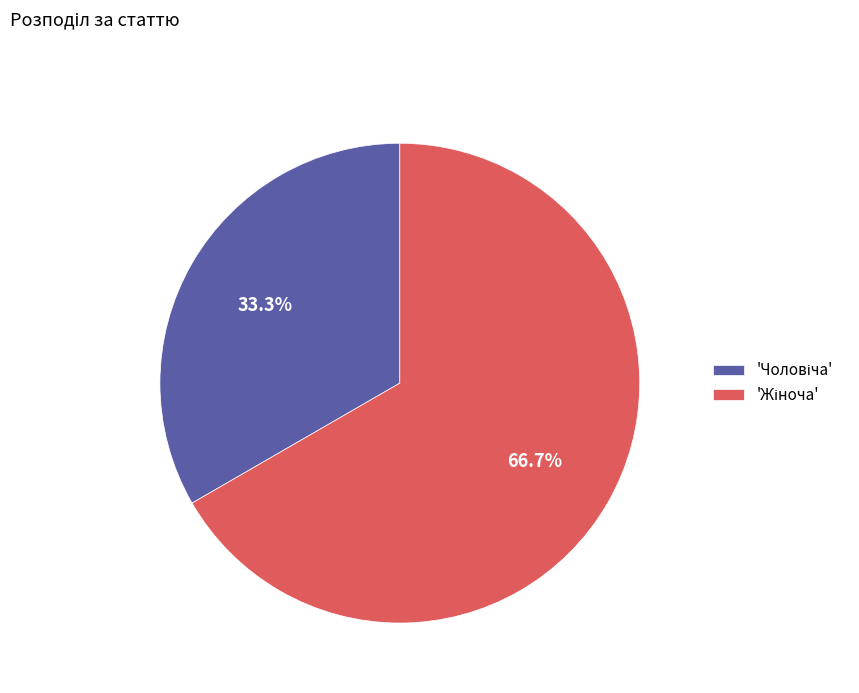

To the nearest percent, what is the average slice percentage?

50%